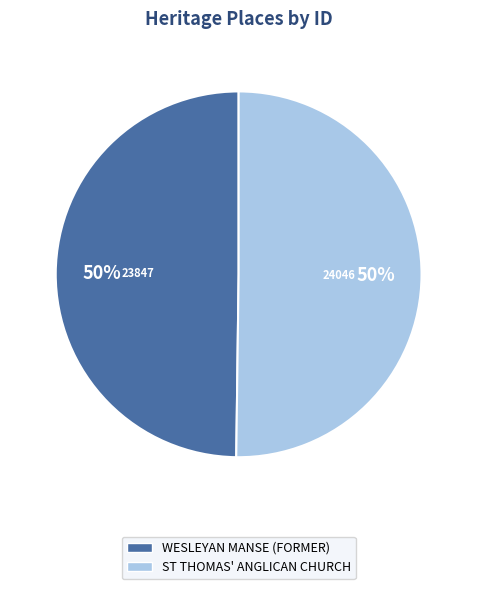

Approximately how many times larger is the value at WESLEYAN MANSE (FORMER) compared to ST THOMAS' ANGLICAN CHURCH?

1.0